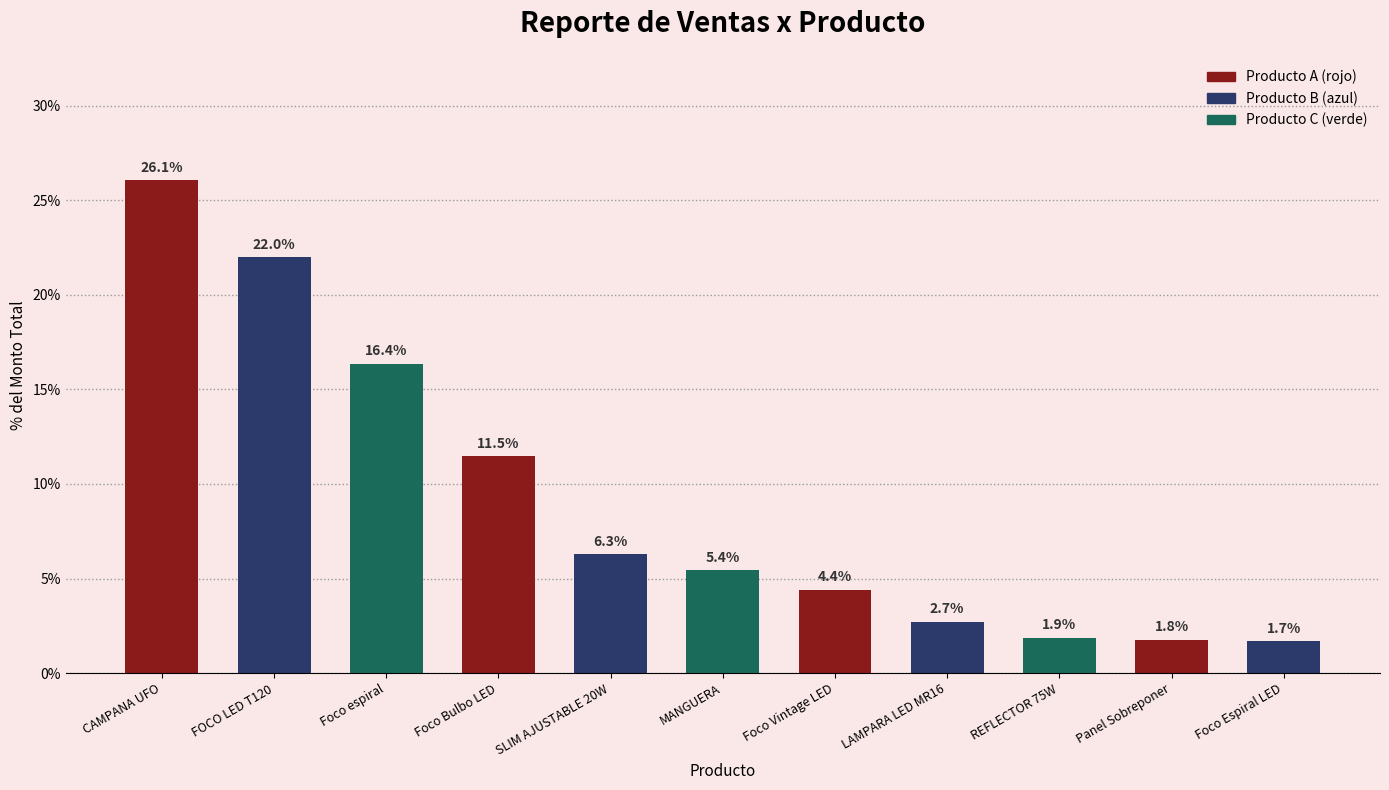

Does the chart contain stacked bars?

No